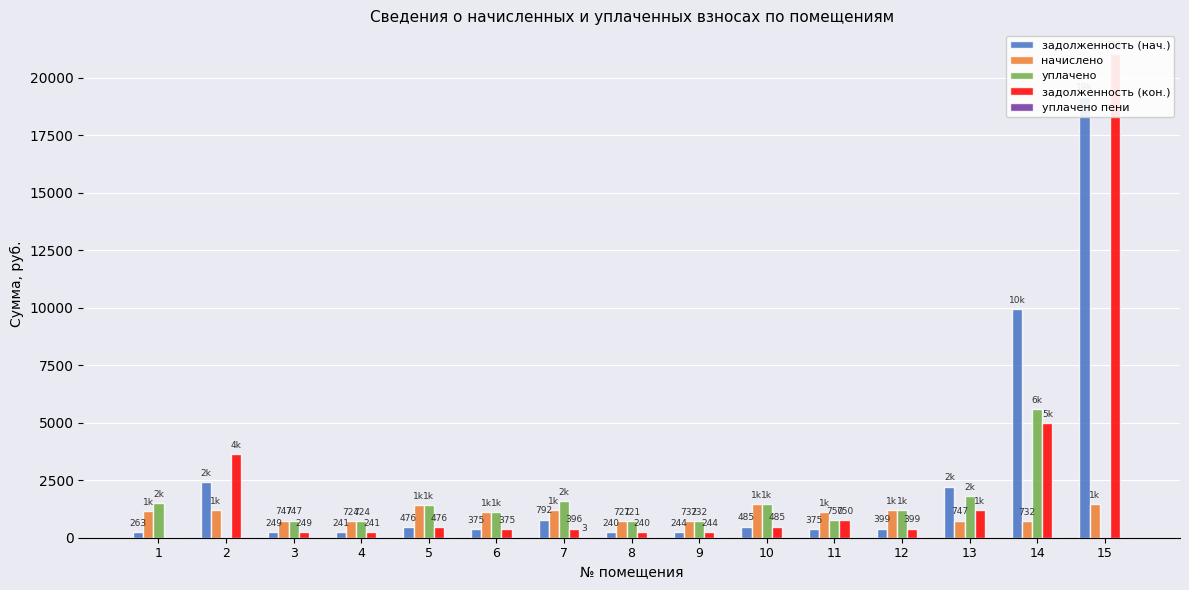

Between 10 and 13, which is larger?

13